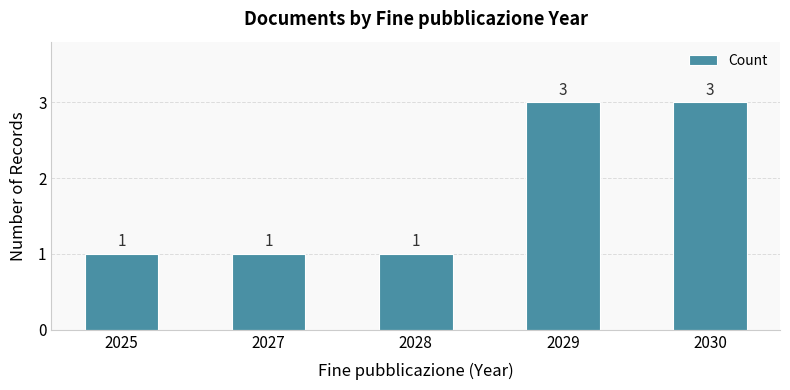

What is the greatest value displayed?

3